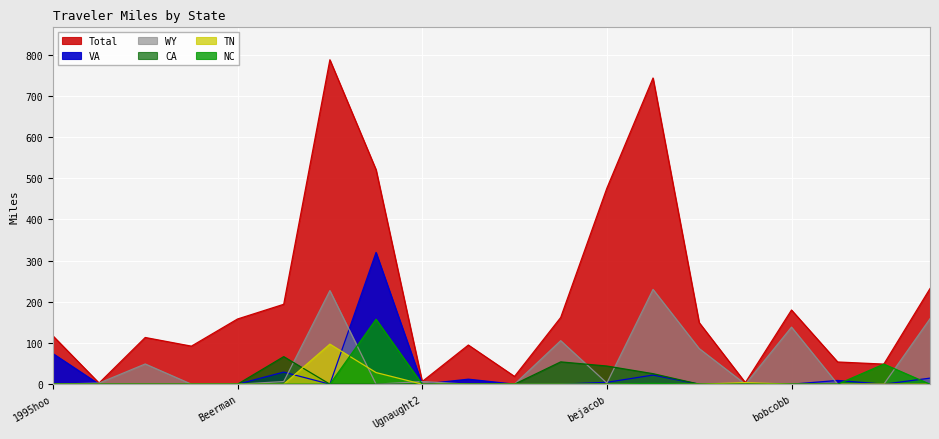

How many data points in WY are above 2?

11